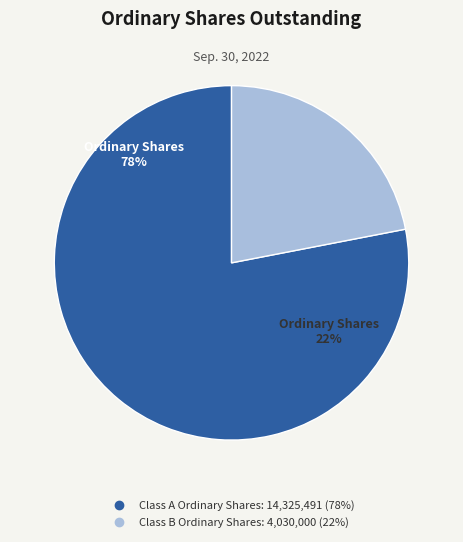

Count the number of slices in the pie.

2